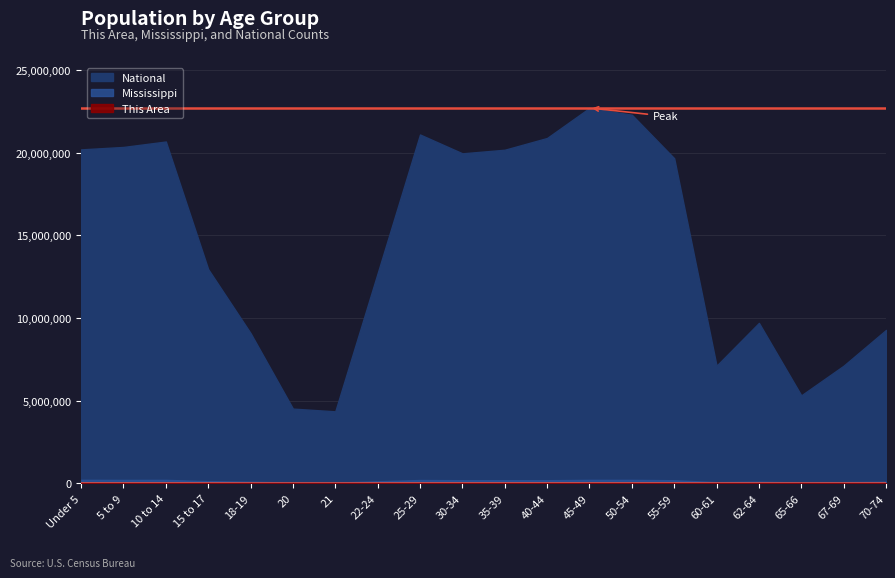

How many interior local peaks does the This Area series have?

5